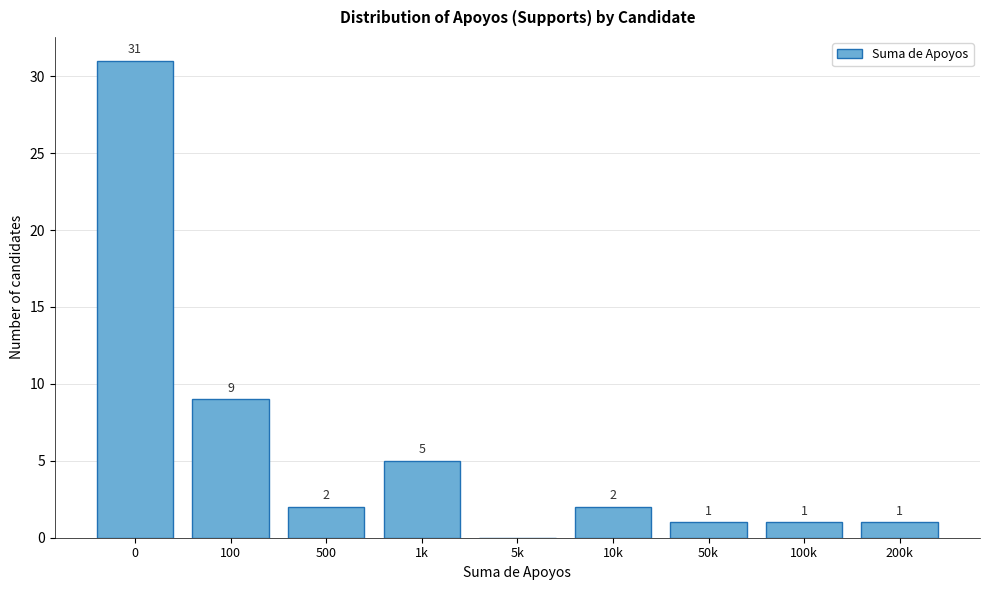

Reading right to left, what are all the values shown in this chart?

200k=1	100k=1	50k=1	10k=2	5k=0	1k=5	500=2	100=9	0=31